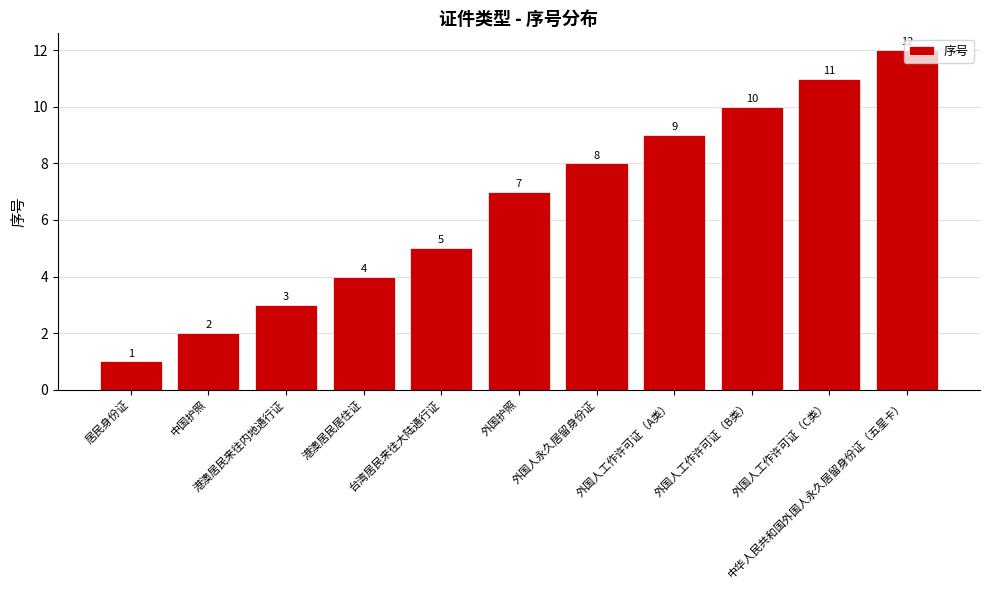

List the labels in order of value, largest first.

中华人民共和国外国人永久居留身份证（五星卡）, 外国人工作许可证（C类）, 外国人工作许可证（B类）, 外国人工作许可证（A类）, 外国人永久居留身份证, 外国护照, 台湾居民来往大陆通行证, 港澳居民居住证, 港澳居民来往内地通行证, 中国护照, 居民身份证